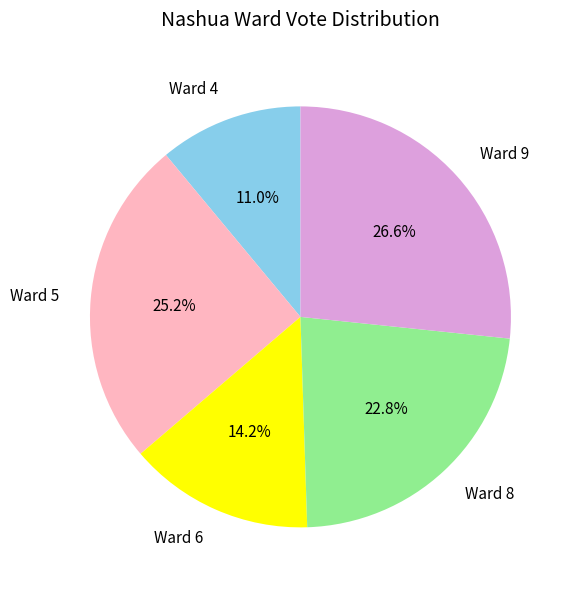

Count the number of slices in the pie.

5